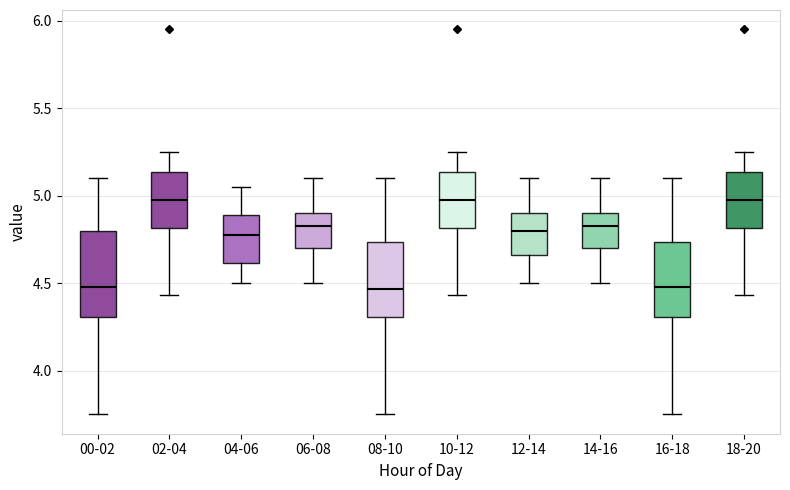

Reading left to right, read every box against the y-axis: the position of its median line, the range the box covers, and the ends of its whiskers. The values are not printed on the chart, so give them approximately, as read against the axis.

00-02: median 4.50, box 4.30 to 4.80, whiskers 3.75 to 5.10
02-04: median 5.00, box 4.80 to 5.15, whiskers 4.45 to 5.25
04-06: median 4.80, box 4.60 to 4.90, whiskers 4.50 to 5.05
06-08: median 4.85, box 4.70 to 4.90, whiskers 4.50 to 5.10
08-10: median 4.45, box 4.30 to 4.75, whiskers 3.75 to 5.10
10-12: median 5.00, box 4.80 to 5.15, whiskers 4.45 to 5.25
12-14: median 4.80, box 4.65 to 4.90, whiskers 4.50 to 5.10
14-16: median 4.85, box 4.70 to 4.90, whiskers 4.50 to 5.10
16-18: median 4.50, box 4.30 to 4.75, whiskers 3.75 to 5.10
18-20: median 5.00, box 4.80 to 5.15, whiskers 4.45 to 5.25